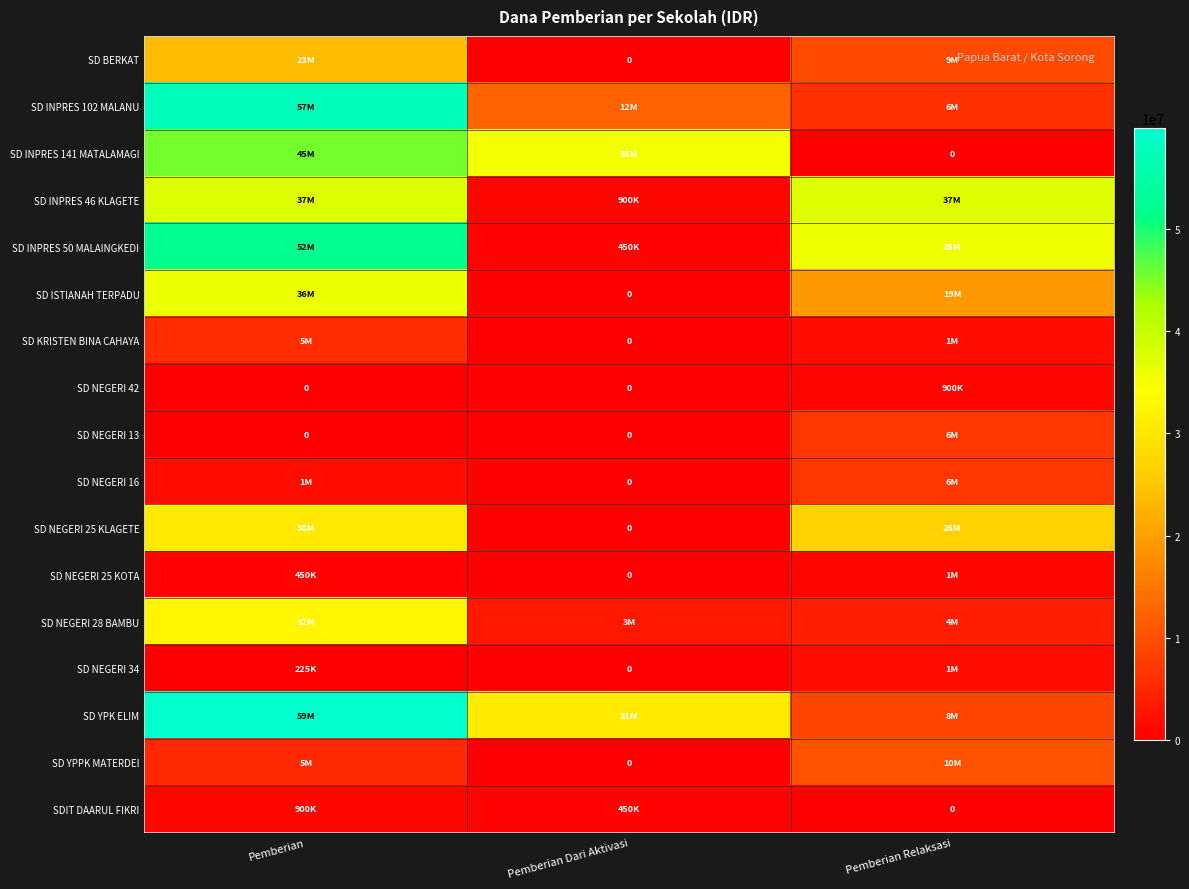

At which label does SD NEGERI 34 reach its peak?

Pemberian Relaksasi